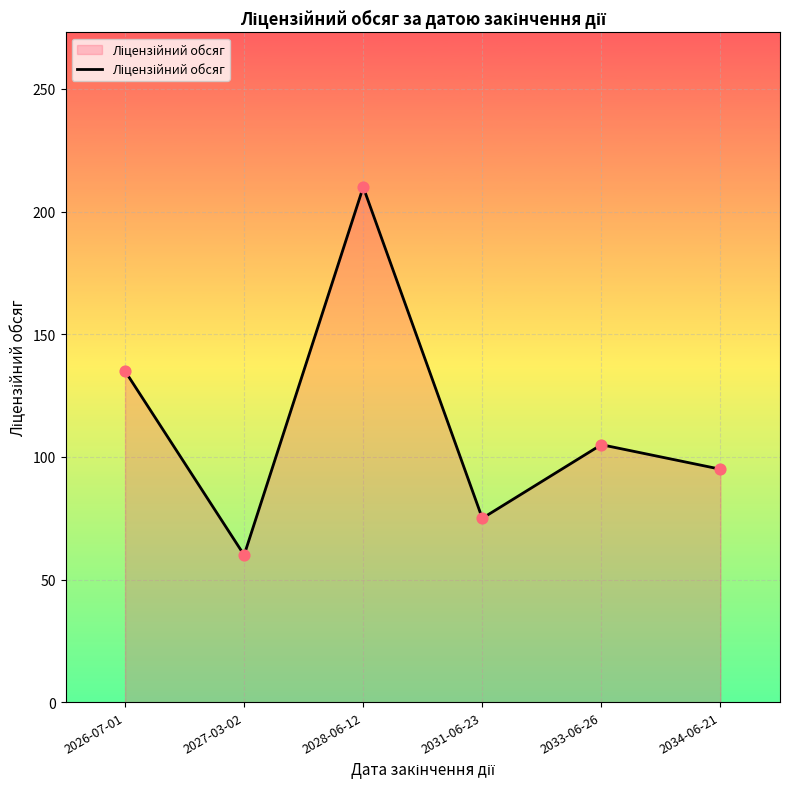

Between 2033-06-26 and 2026-07-01, which is larger?

2026-07-01